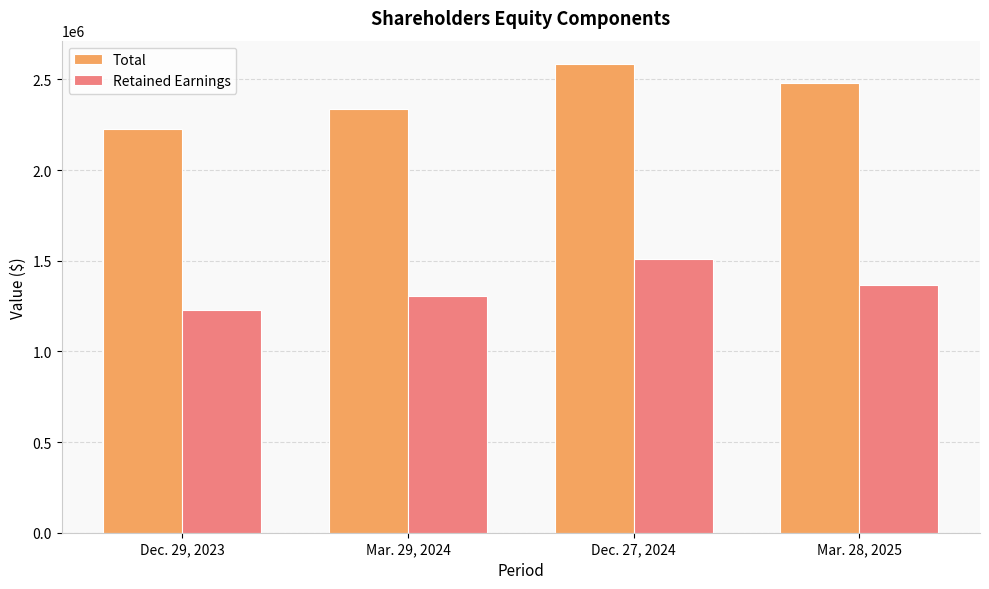

The value of Retained Earnings at Dec. 29, 2023 is 1227938. True or false?

True